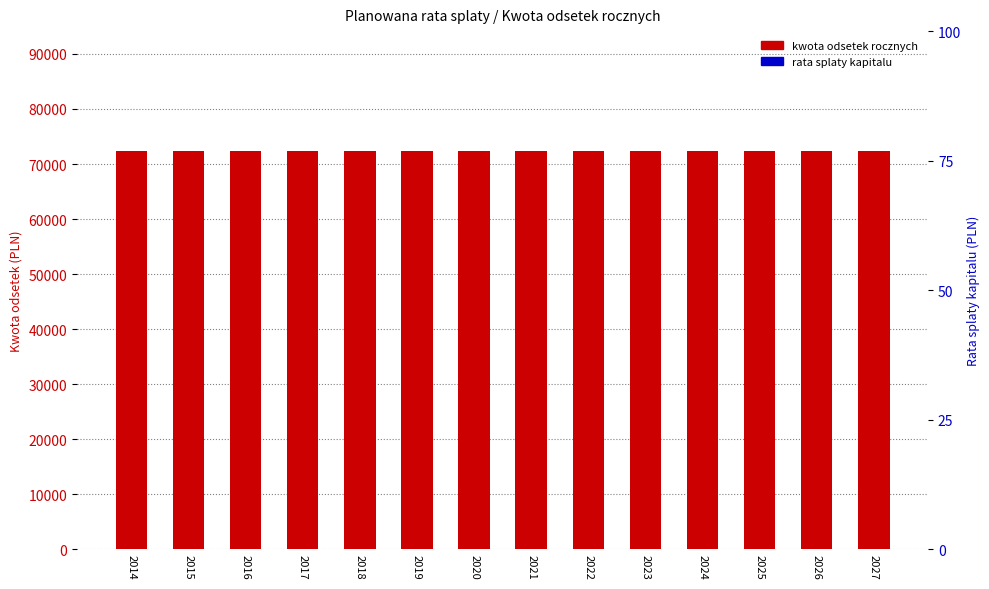

Count the number of categories in the chart.

14